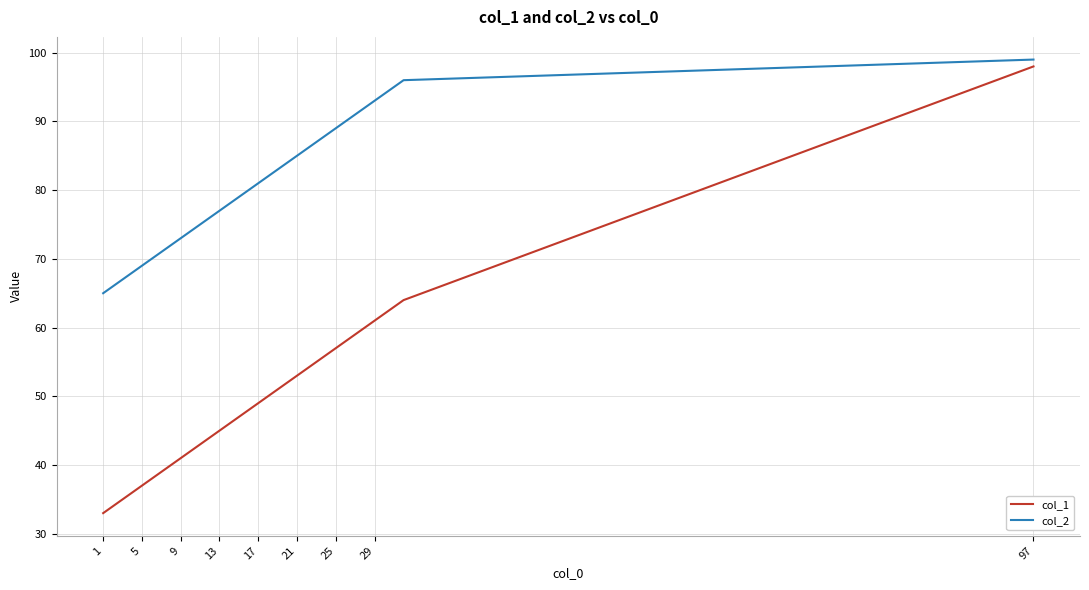

True or false: col_1 and col_2 intersect in this chart.

False